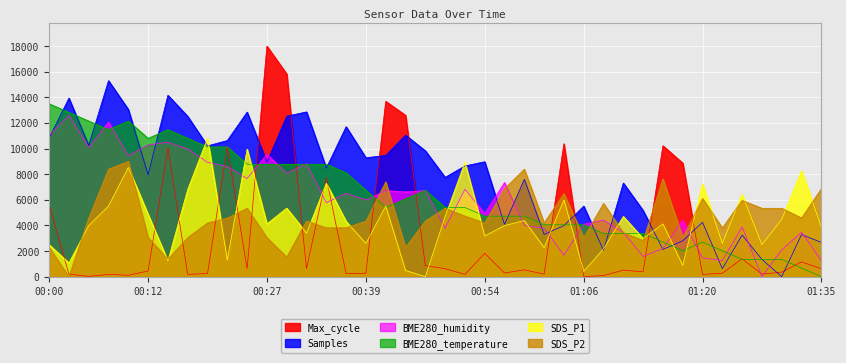

What is the label of the 28th point from the right?

00:29